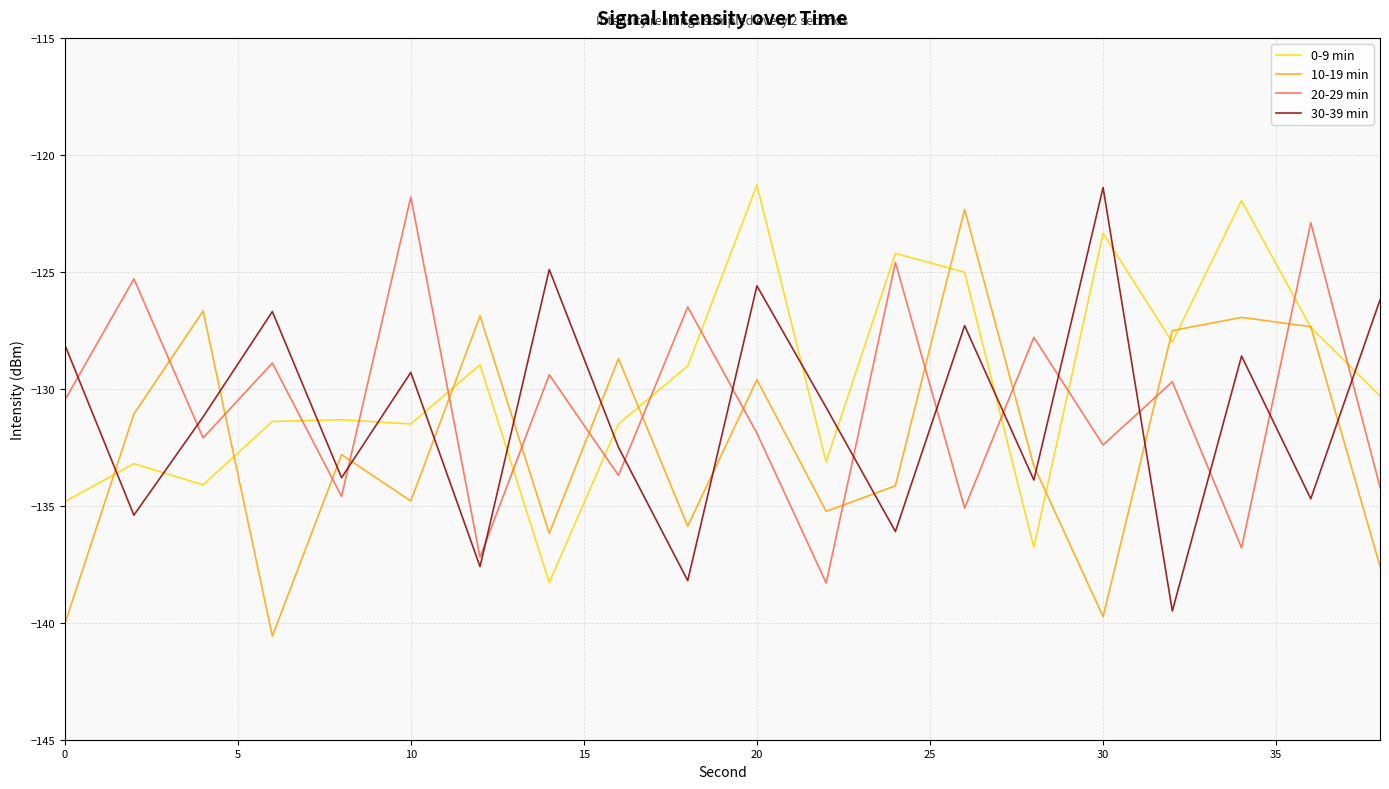

What is the minimum value for 10-19 min?

-140.6